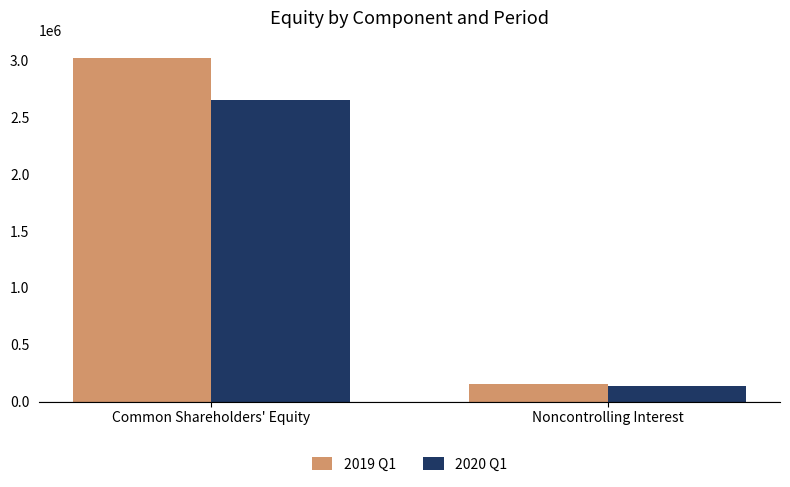

Reading left to right, what are all the values shown in this chart?

2019 Q1: 3023112	156758
2020 Q1: 2650997	136172